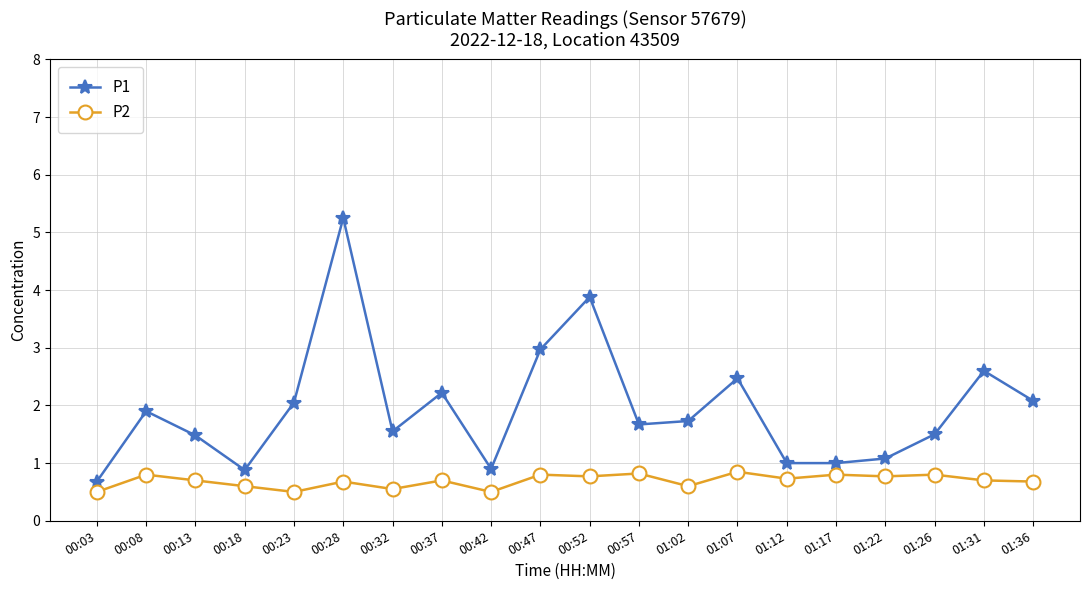

Which series has the largest total across all categories?

P1